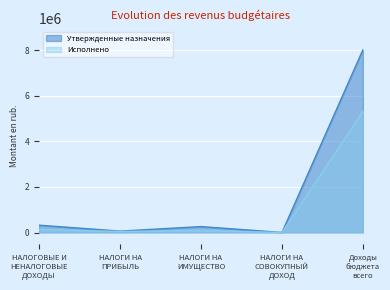

What is the difference between the Исполнено values at НАЛОГИ НА
СОВОКУПНЫЙ
ДОХОД and Доходы
бюджета
всего?

5326721.2